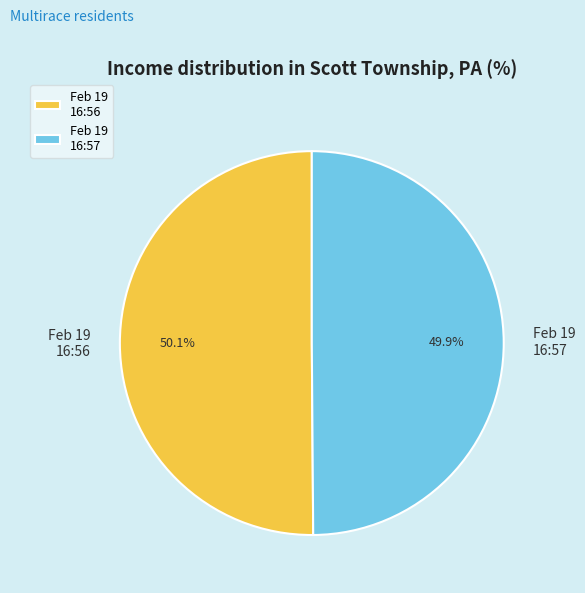

Approximately how many times larger is the value at Feb 19 16:57 compared to Feb 19 16:56?

1.0